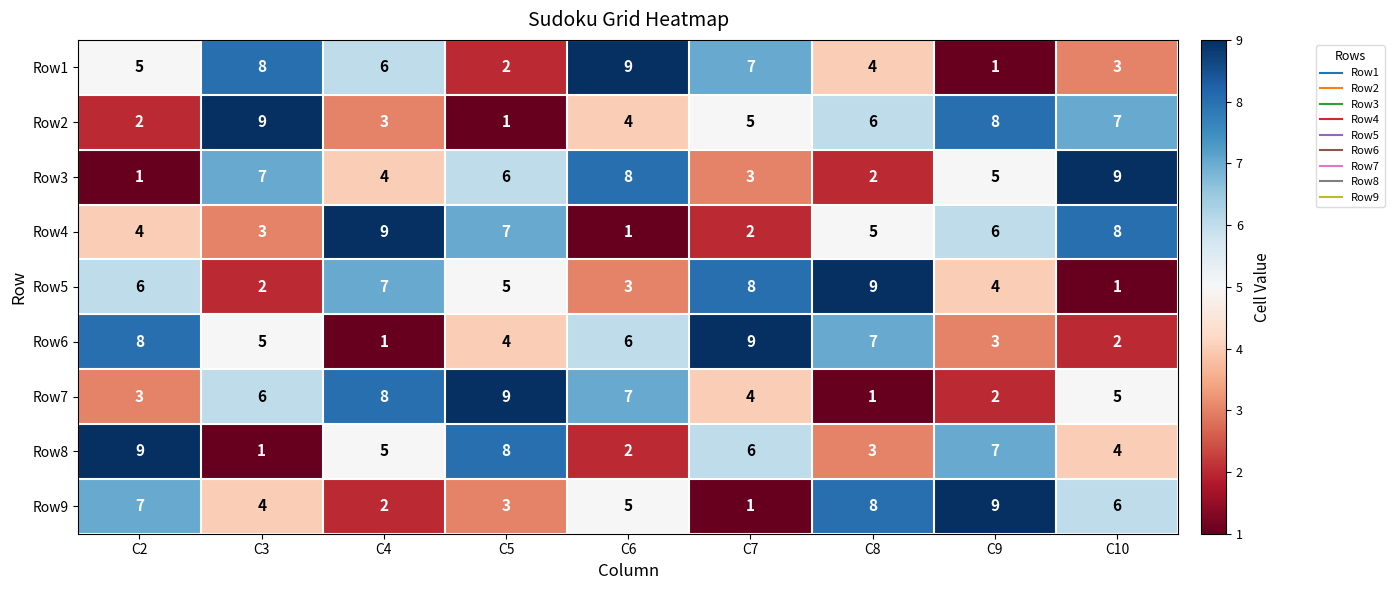

At how many categories does at least one series exceed 4?

9